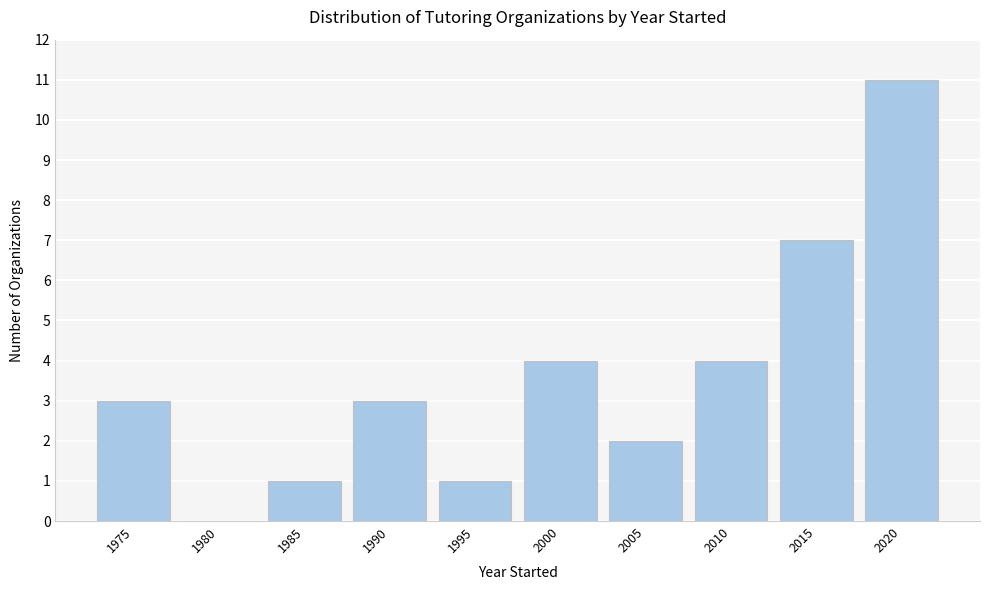

Reading right to left, transcribe all the data shown in this chart.

2020=11	2015=7	2010=4	2005=2	2000=4	1995=1	1990=3	1985=1	1980=0	1975=3